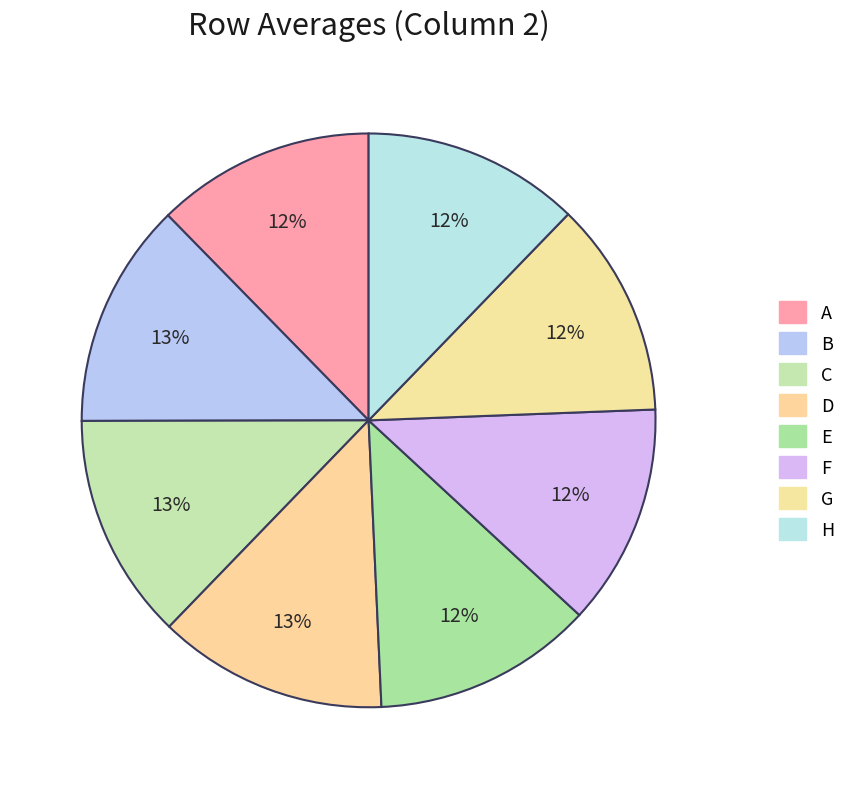

How many segments does this pie chart have?

8